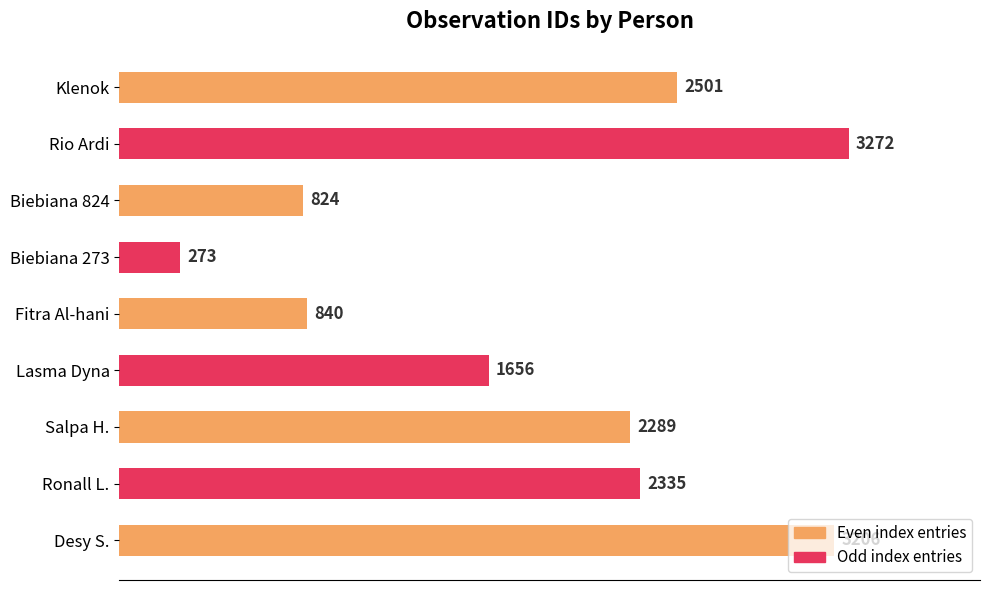

Where is the data nearest to the value 1772?

Lasma Dyna